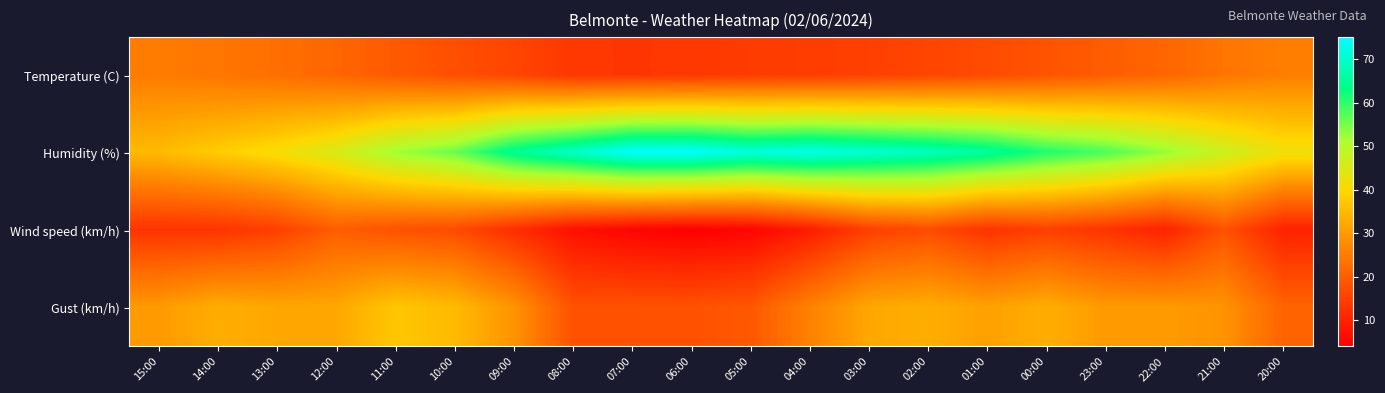

What is the spread (max minus min) of values at 00:00?

46.0